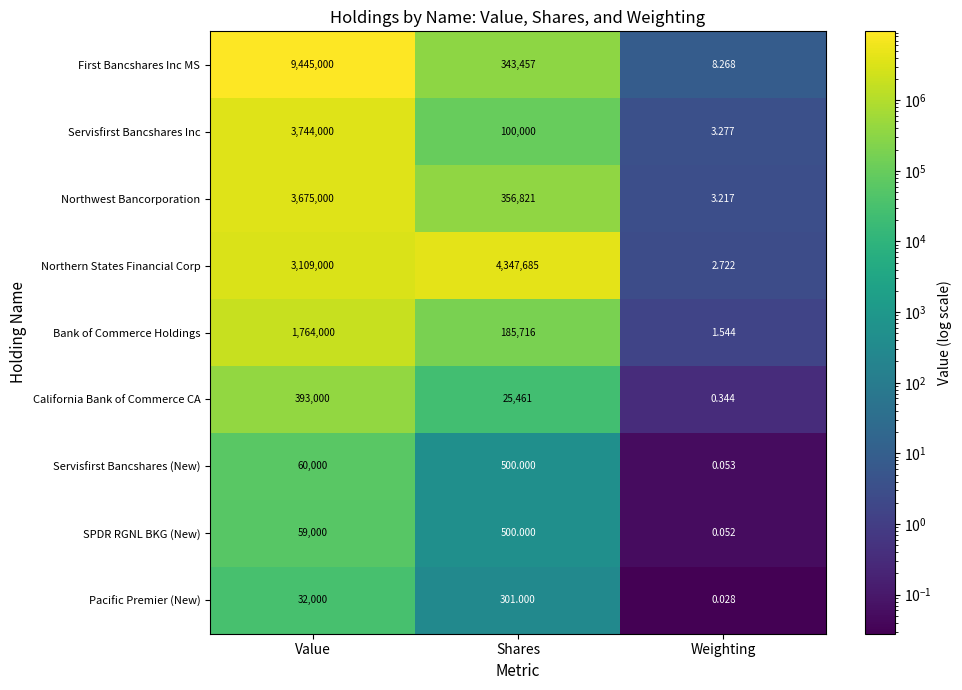

At which category does the chart reach its minimum across all series?

Weighting